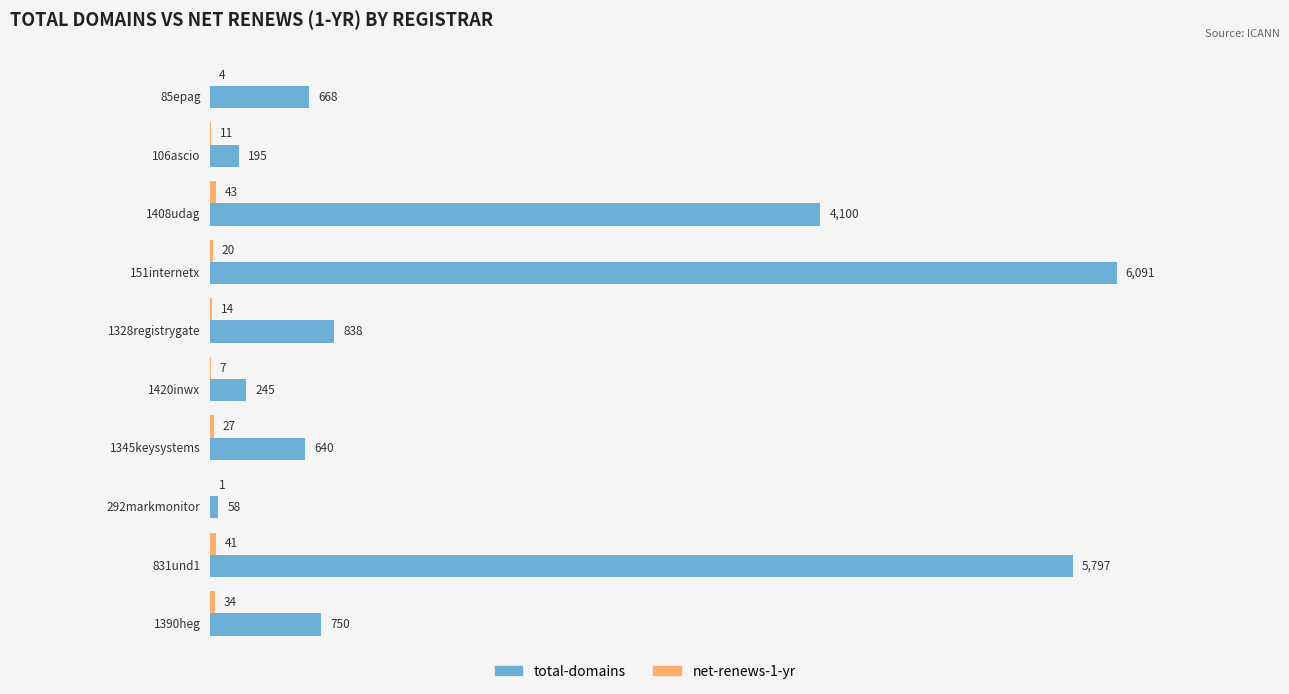

Which series has the largest total across all categories?

total-domains